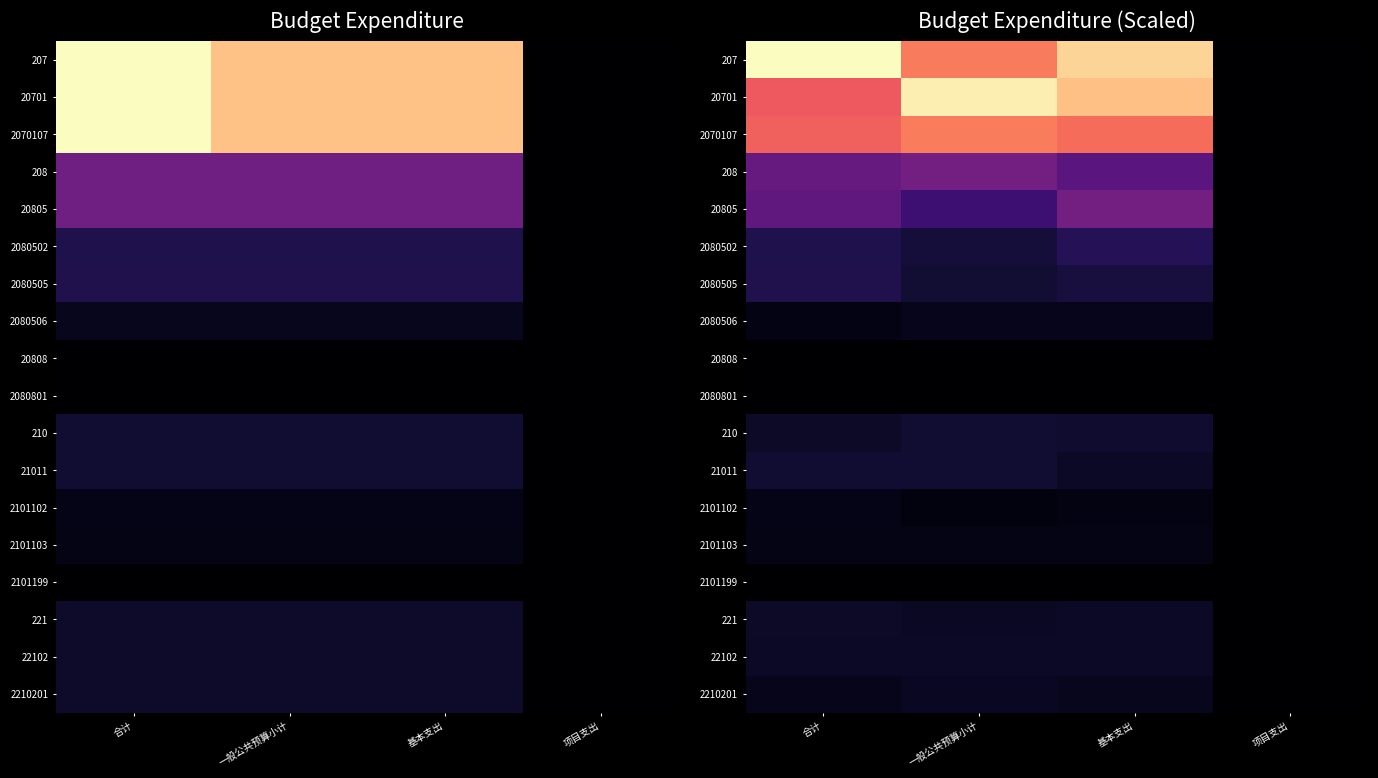

At which category does the chart reach its peak across all series?

合计